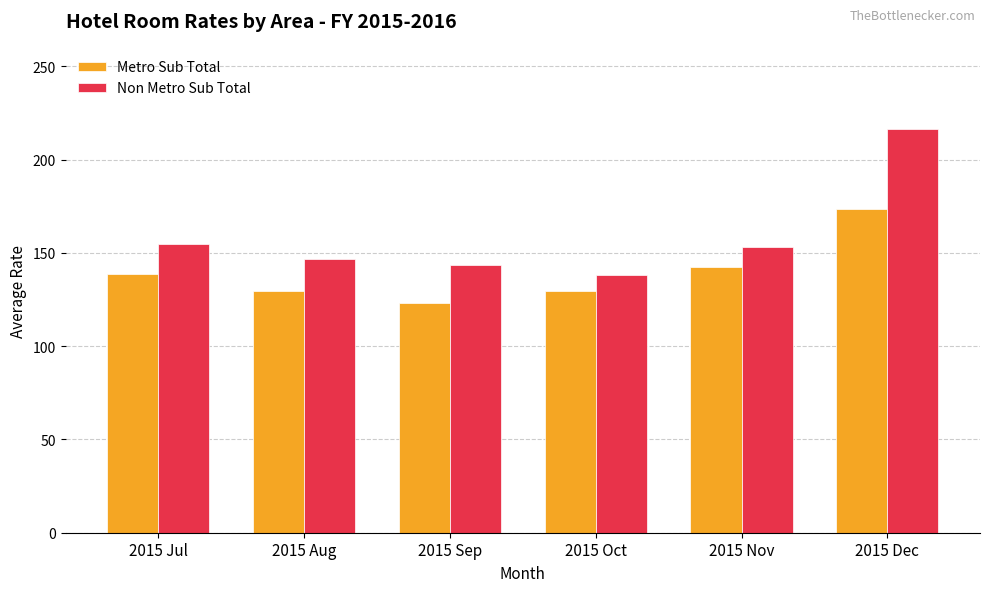

What are all the series names shown in the legend?

Metro Sub Total, Non Metro Sub Total